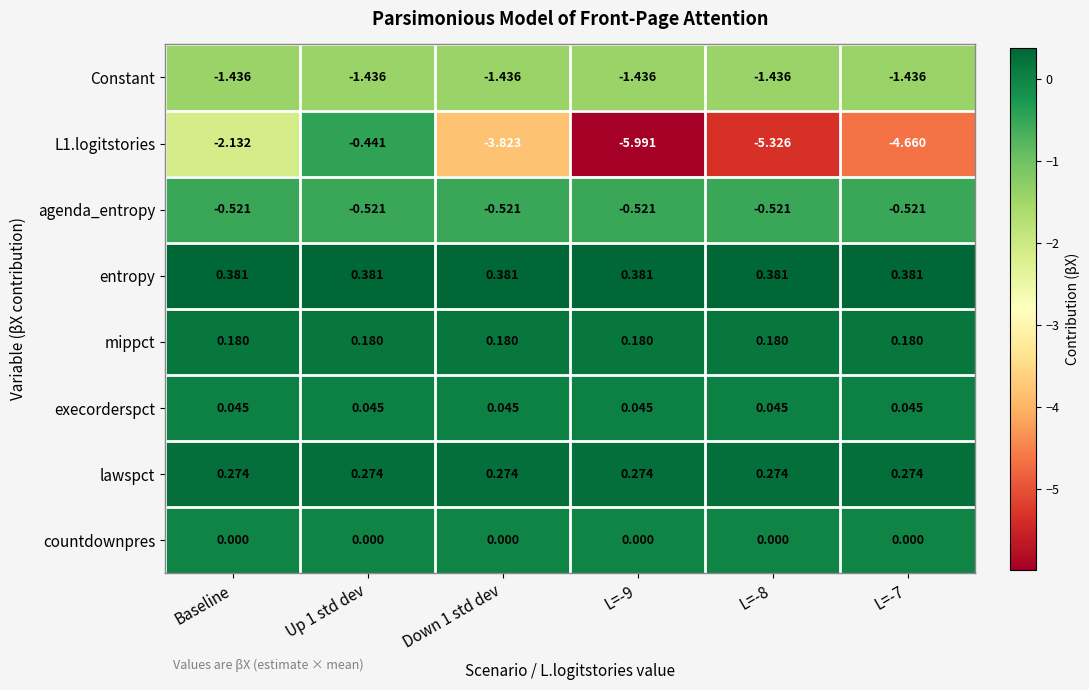

How many categories are shown in the chart?

6